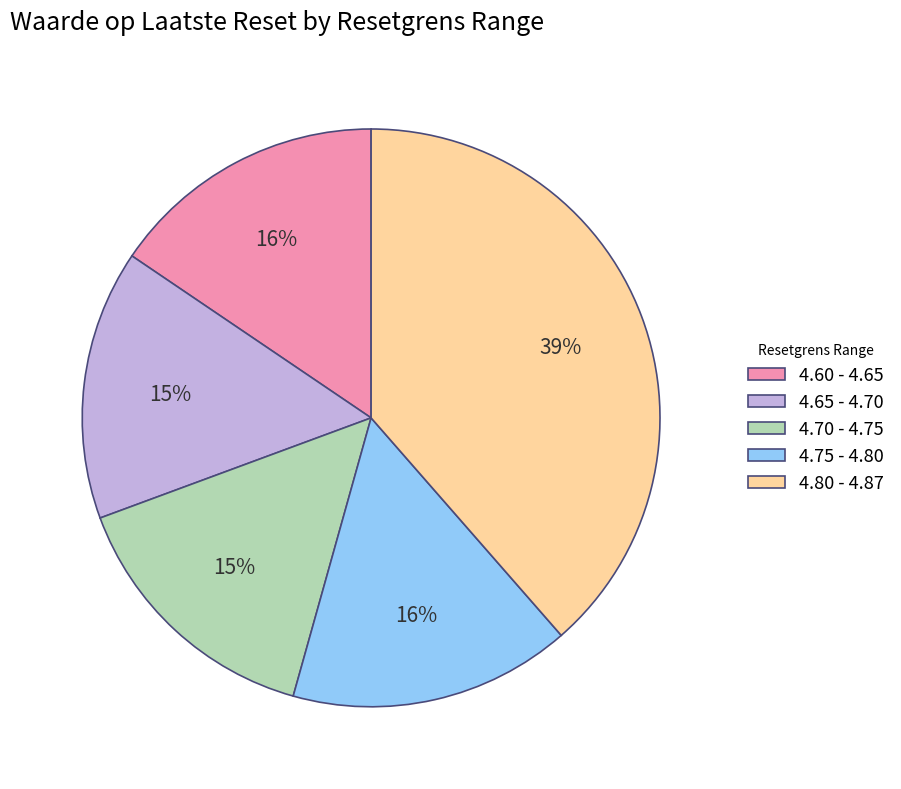

Is there any slice that represents more than half of the pie?

No